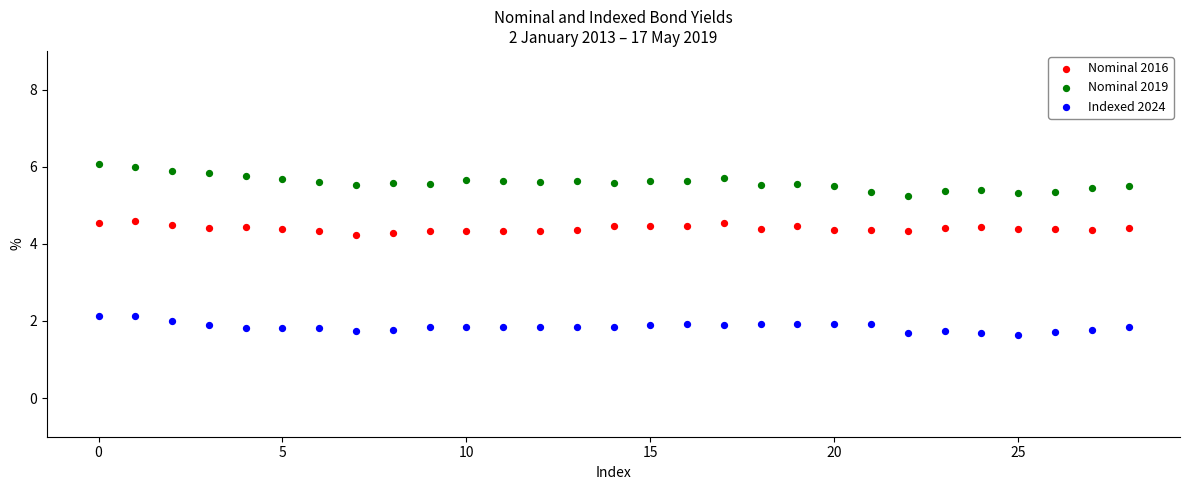

Across all data points, what is the range of Y values (max minus min)?

4.4